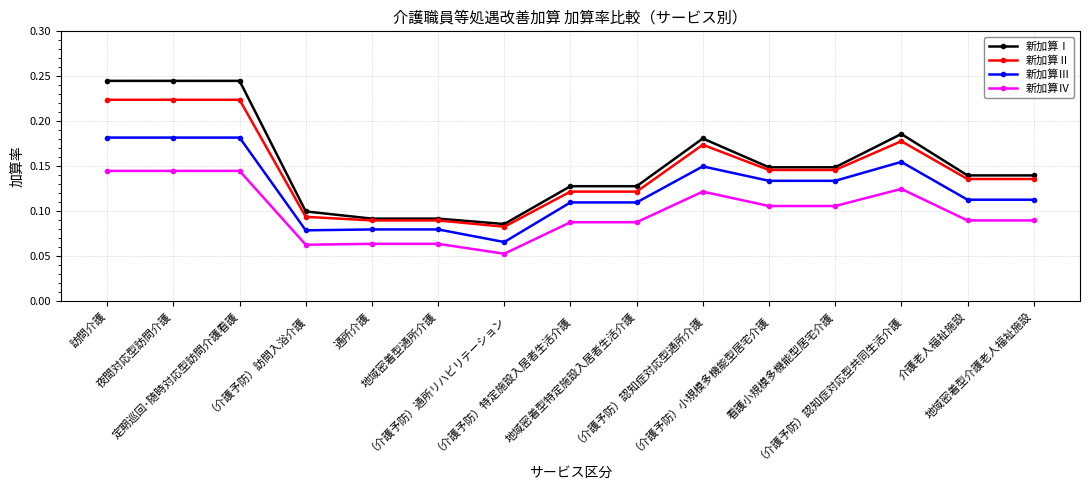

True or false: 新加算Ⅲ and 新加算Ⅰ intersect in this chart.

False